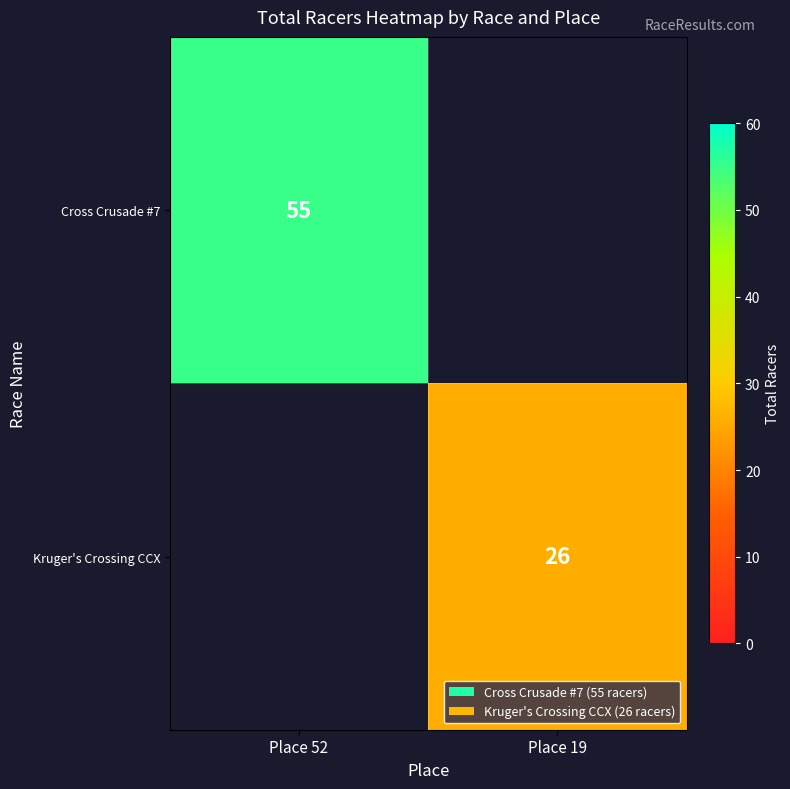

Is the value of Kruger's Crossing CCX at Place 19 greater than the value of Cross Crusade #7 at Place 52?

No